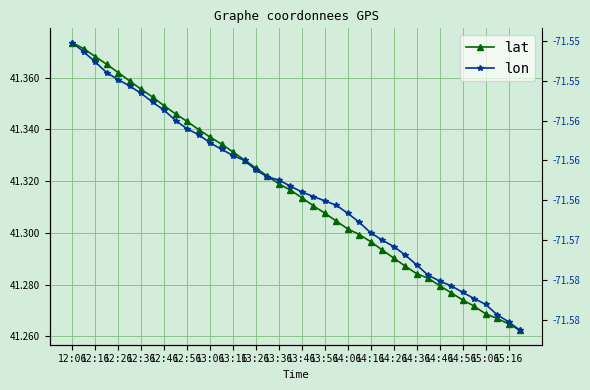

Is it true that lat equals 41.3 at 35?

True